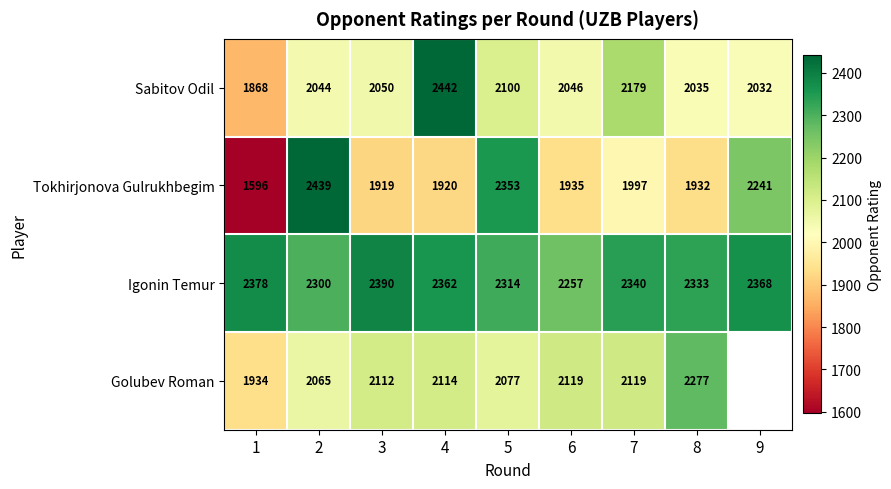

At which category is the sum across all series the highest?

2